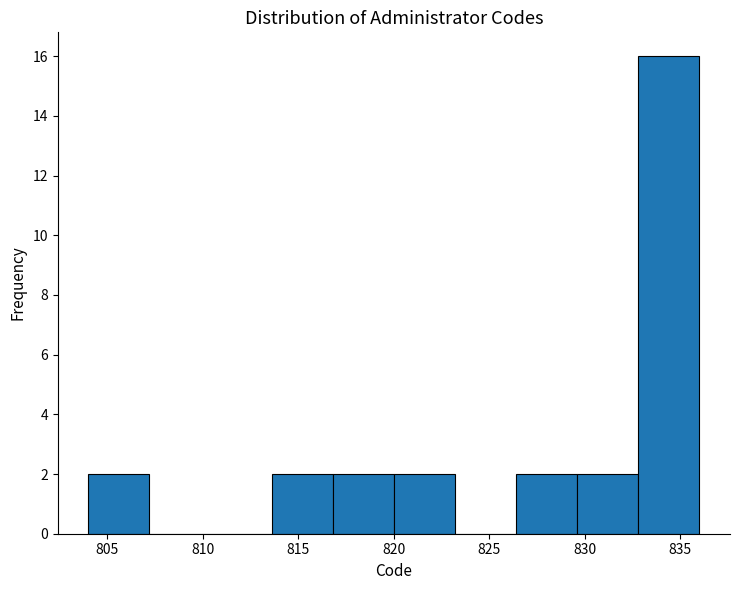

How tall is the bar that spans 804.0 to 807.2 on the x-axis? Neither the bar edges nor the heights are printed on the chart, so give them approximately, as read against the axes.

2